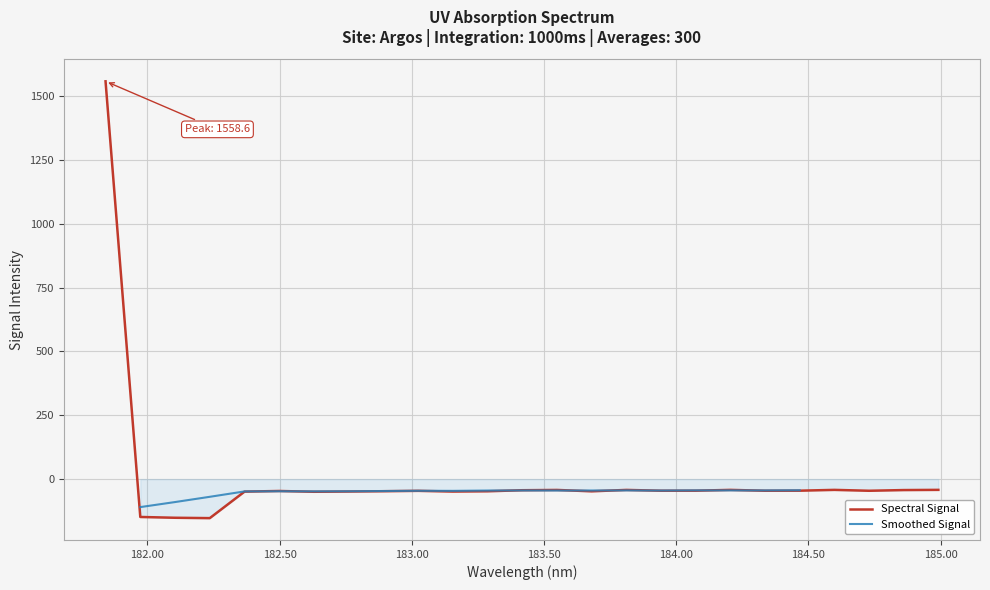

What is the minimum value for Spectral Signal?

-152.9